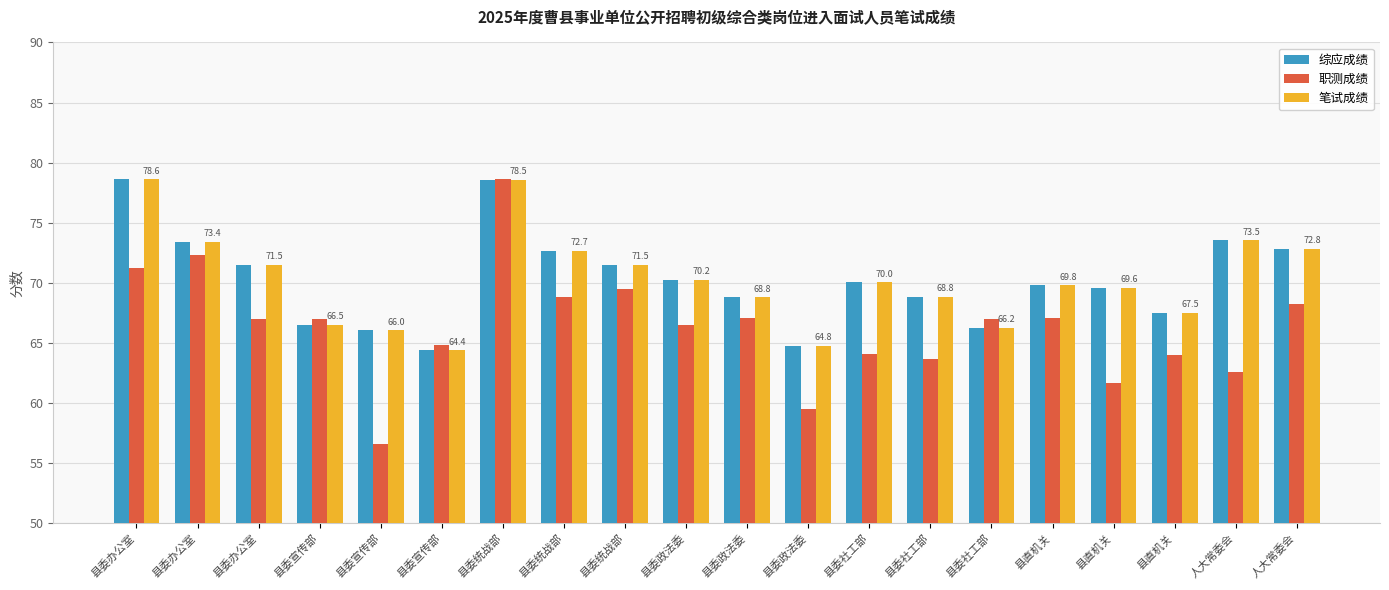

What is the difference between the second highest and minimum values in the 笔试成绩 series?

14.1